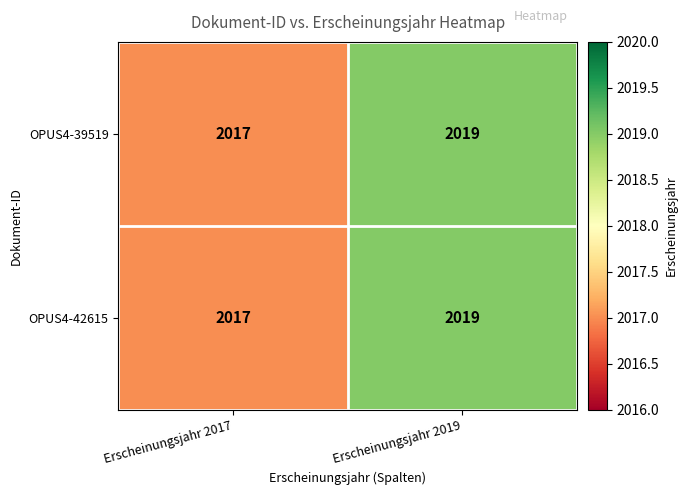

What is the sum of all OPUS4-42615 values?

4036